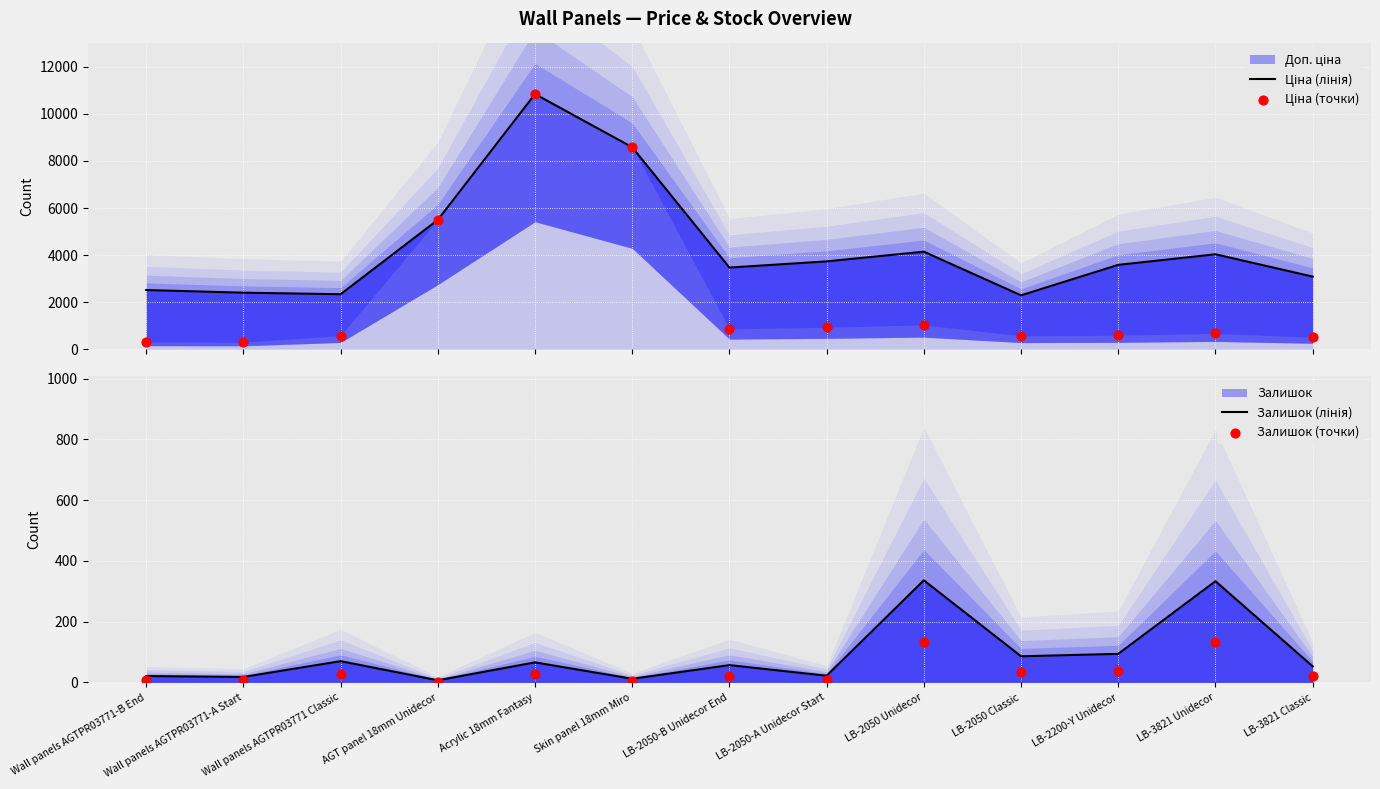

Which series has the largest Y range (max minus min)?

Ціна (точки)